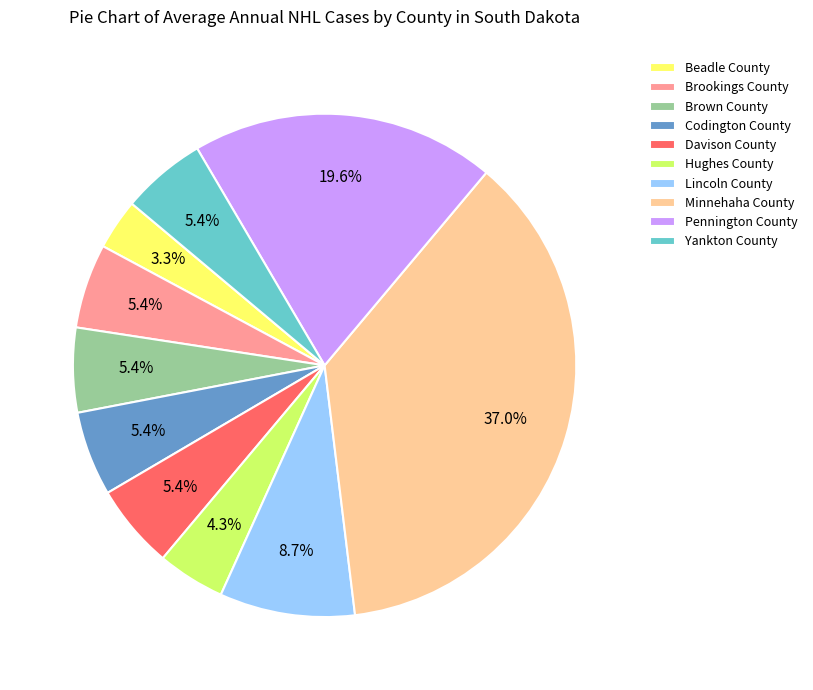

How many segments does this pie chart have?

10